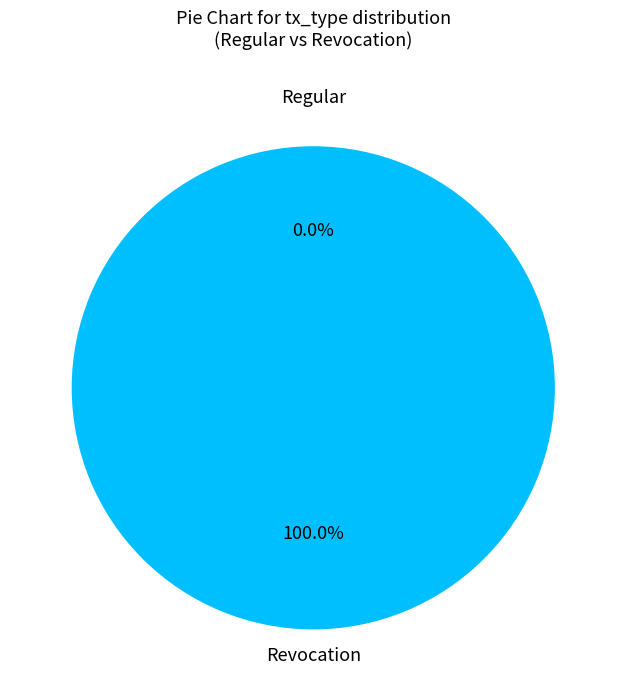

How many segments does this pie chart have?

2